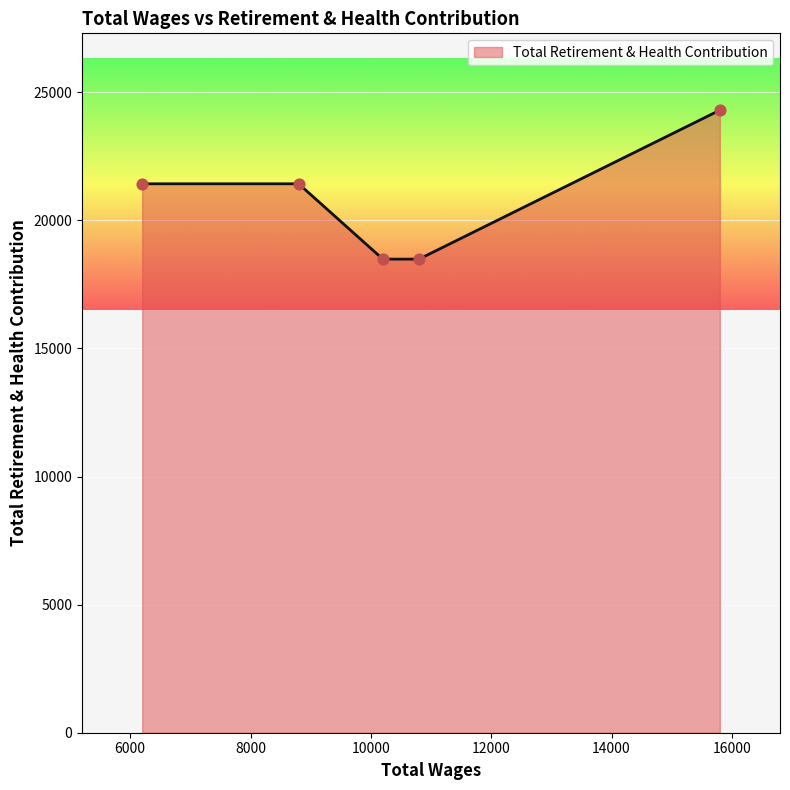

What is the difference between the maximum and second lowest values?

5815